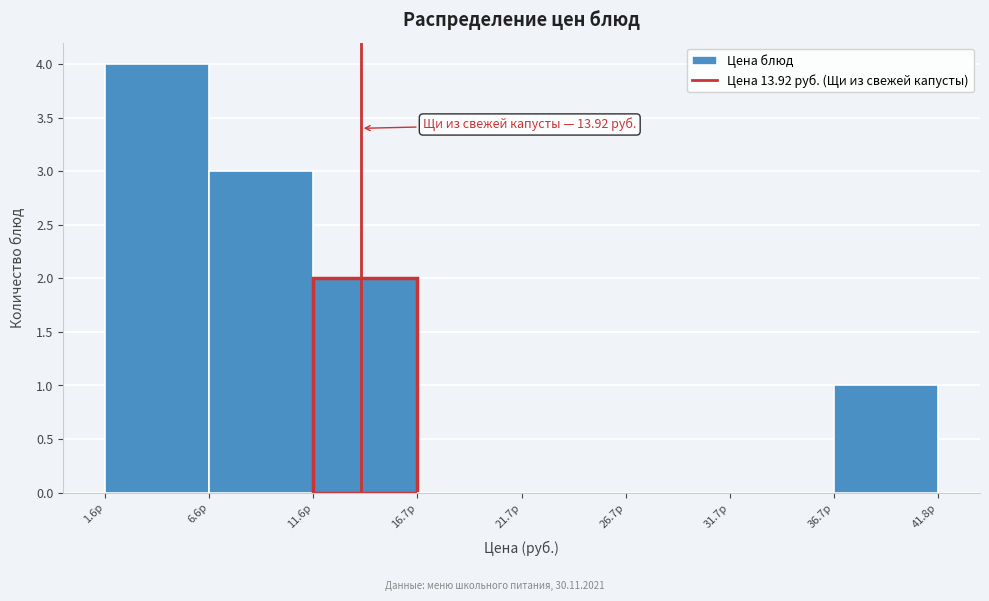

Over which range of the x-axis is the bar tallest?

2 to 7